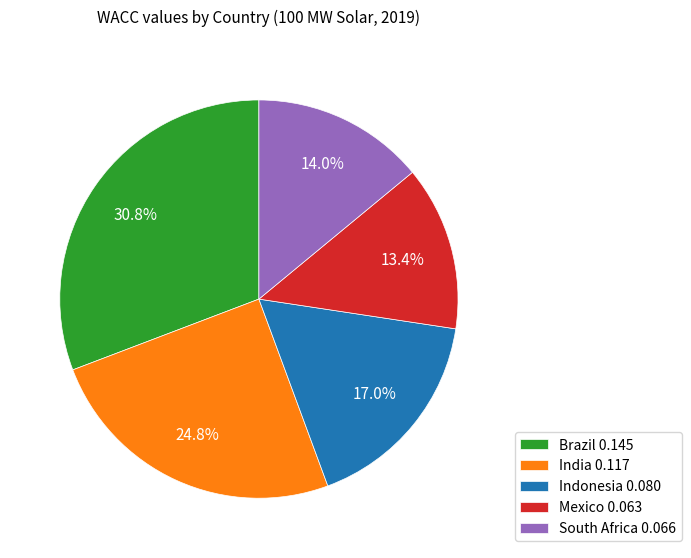

How many segments does this pie chart have?

5